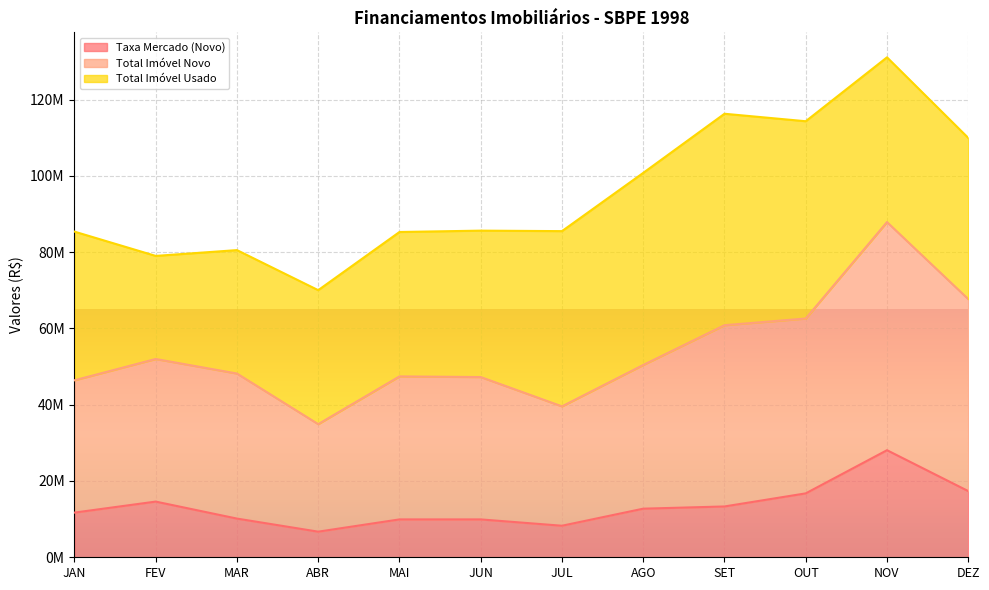

True or false: Total Imóvel Novo and Taxa Mercado (Novo) intersect in this chart.

False